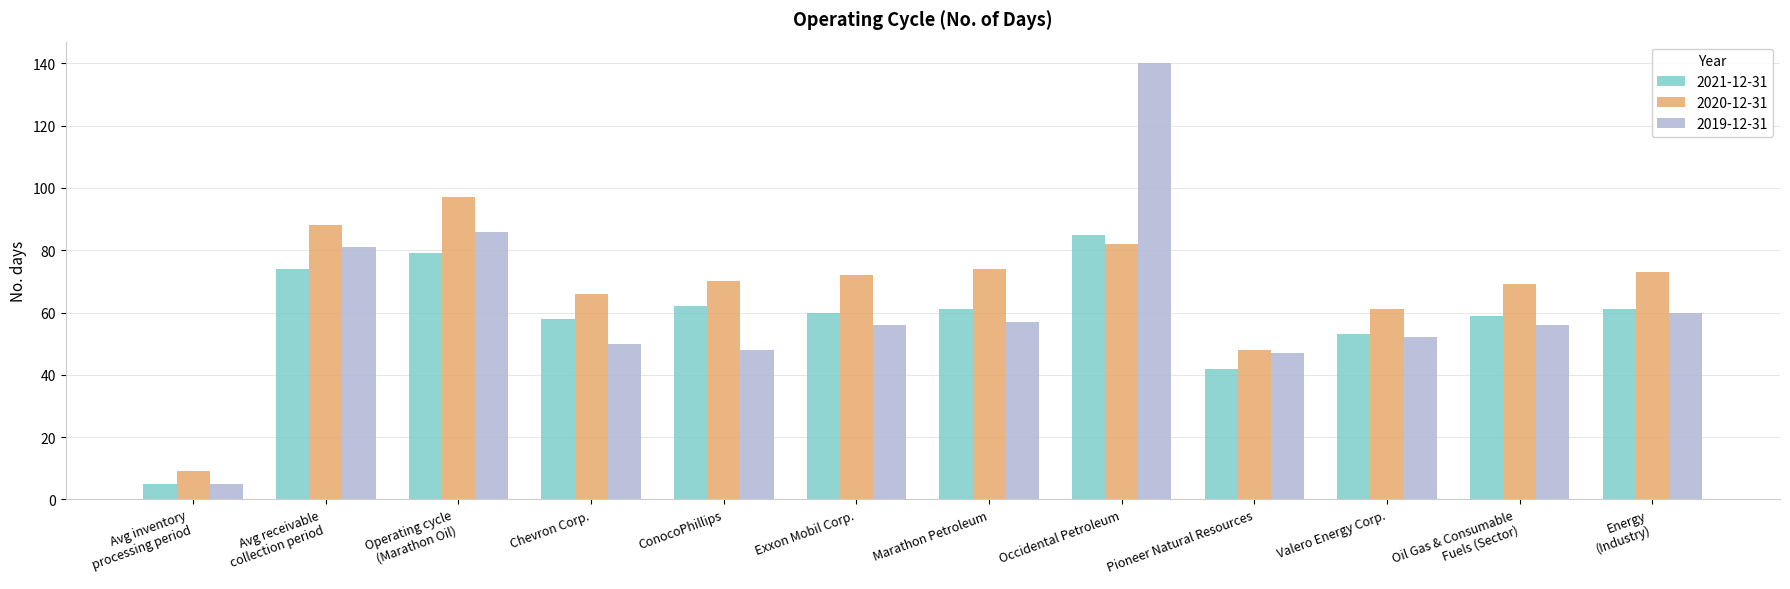

Reading left to right, what are all the values shown in this chart?

2021-12-31: 5	74	79	58	62	60	61	85	42	53	59	61
2020-12-31: 9	88	97	66	70	72	74	82	48	61	69	73
2019-12-31: 5	81	86	50	48	56	57	140	47	52	56	60